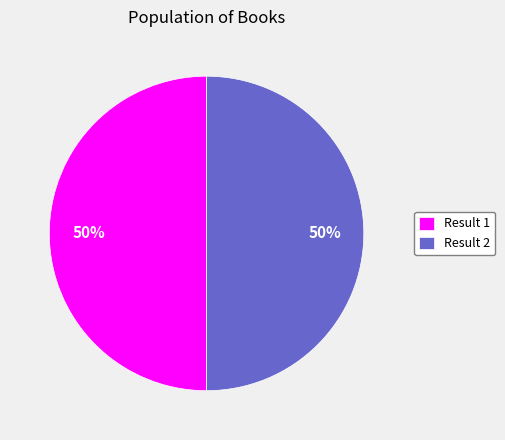

To the nearest percent, what is the average slice percentage?

50%